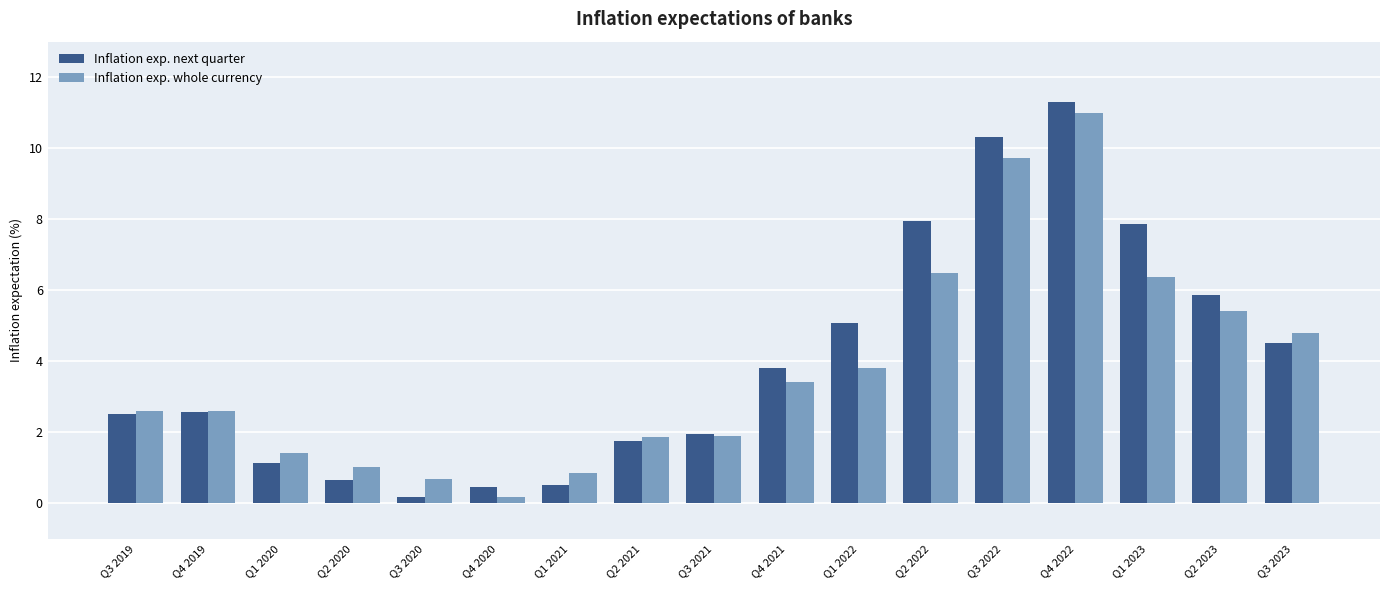

True or false: Inflation exp. next quarter has a value of 1.7 at Q3 2019.

False